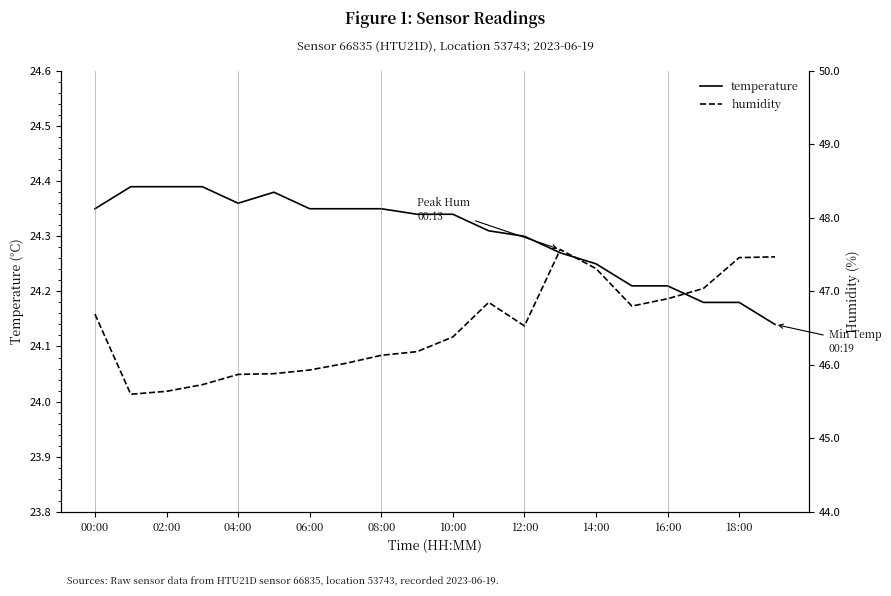

How many temperature values are between 24 and 25?

20